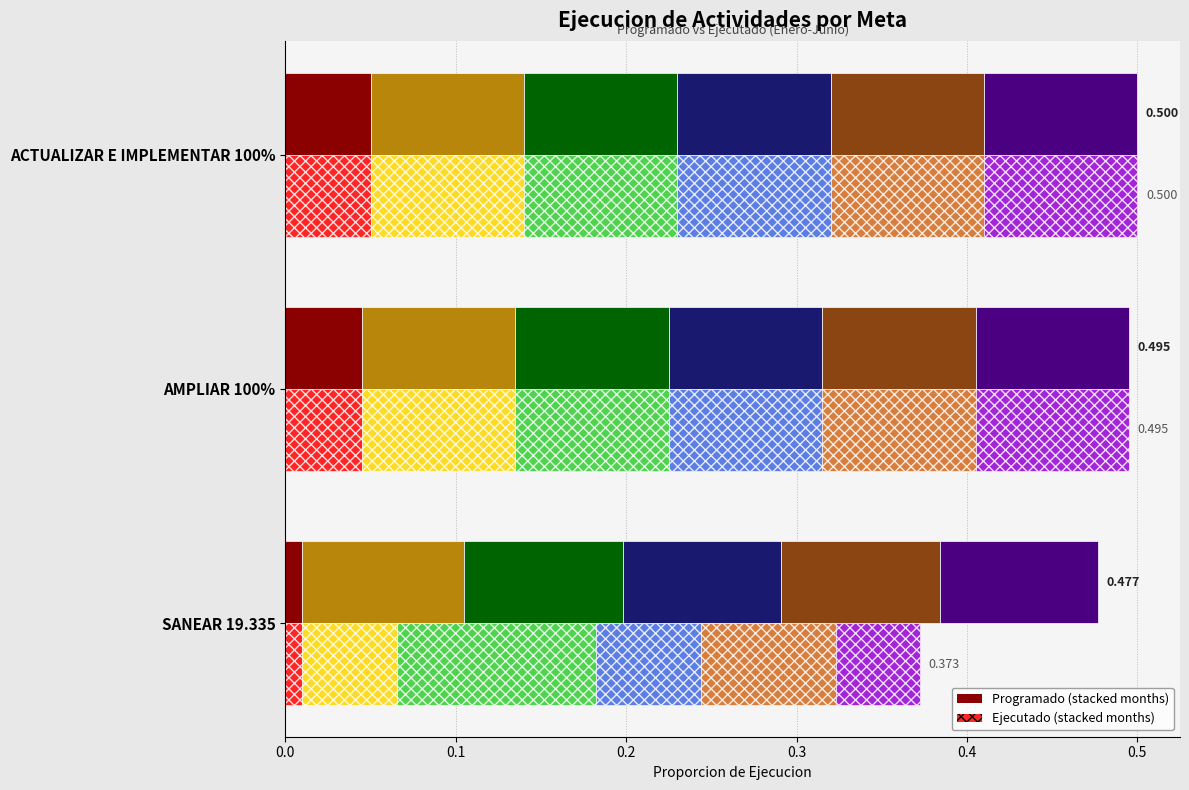

The Programado FEBRERO series shows 0.1 at ACTUALIZAR E IMPLEMENTAR 100%. True or false?

True